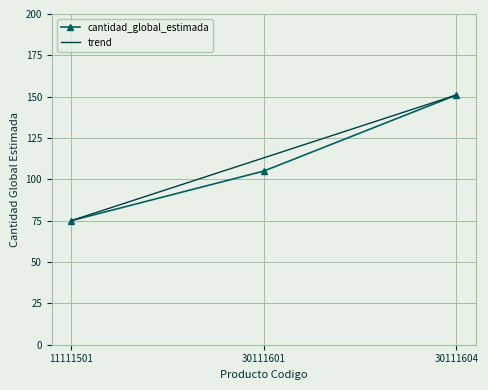

Rank the series by their average value, from highest to lowest.

trend, cantidad_global_estimada